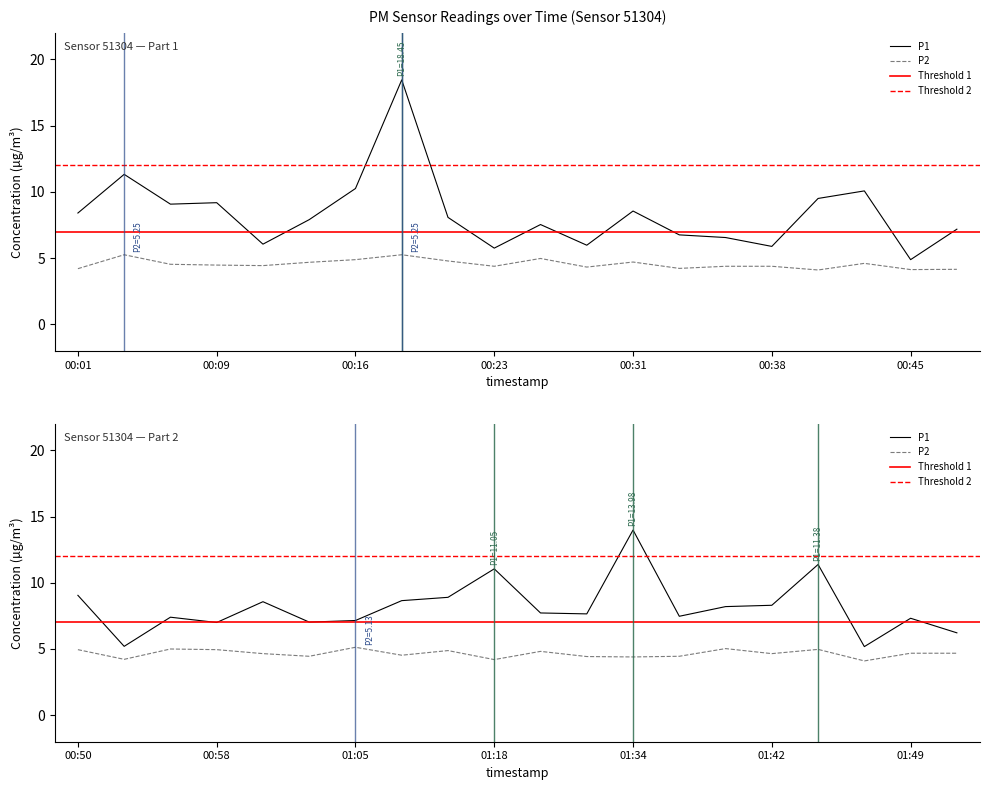

What is the total value across all series at 2023-06-22T00:26:12?

12.5